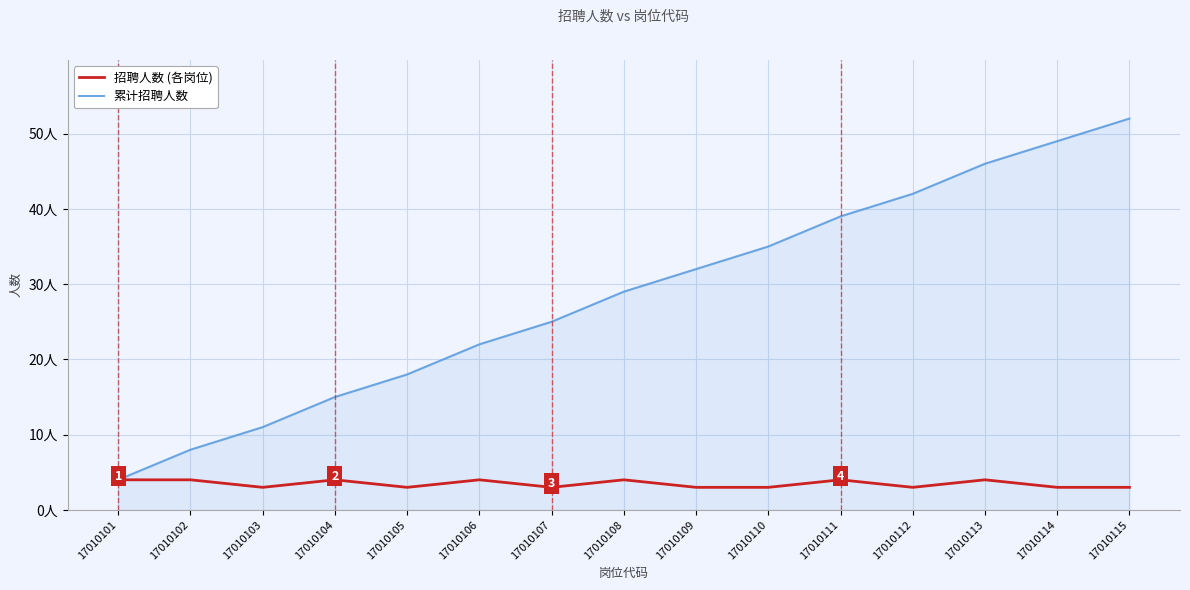

Reading left to right, transcribe all the data shown in this chart.

招聘人数 (各岗位): 4	4	3	4	3	4	3	4	3	3	4	3	4	3	3
累计招聘人数: 4	8	11	15	18	22	25	29	32	35	39	42	46	49	52